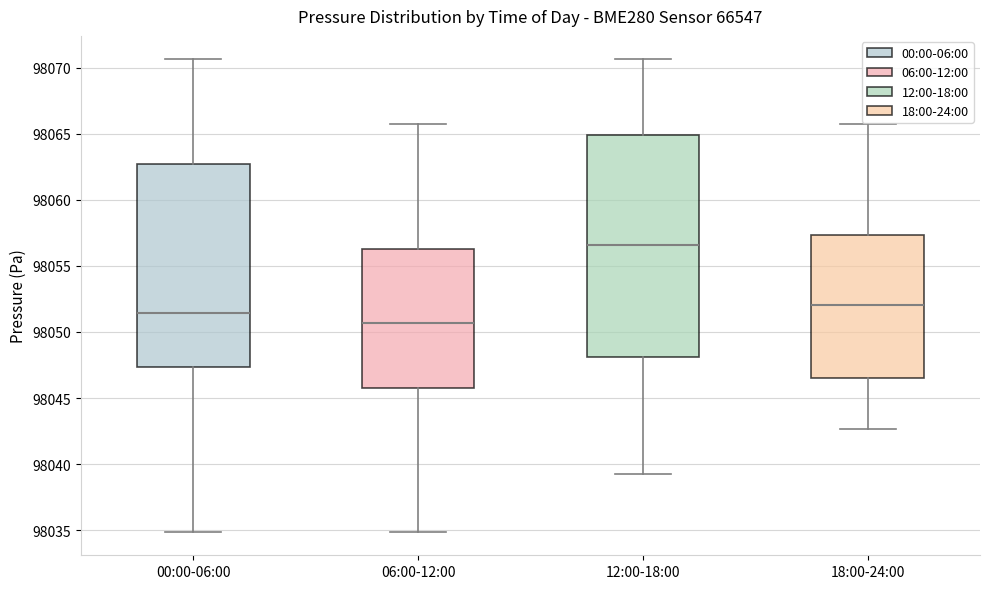

Reading left to right, read every box against the y-axis: the position of its median line, the range the box covers, and the ends of its whiskers. The values are not printed on the chart, so give them approximately, as read against the axis.

00:00-06:00: median 98051.5, box 98047.5 to 98062.5, whiskers 98035.0 to 98070.5
06:00-12:00: median 98050.5, box 98046.0 to 98056.5, whiskers 98035.0 to 98066.0
12:00-18:00: median 98056.5, box 98048.0 to 98065.0, whiskers 98039.5 to 98070.5
18:00-24:00: median 98052.0, box 98046.5 to 98057.5, whiskers 98042.5 to 98066.0